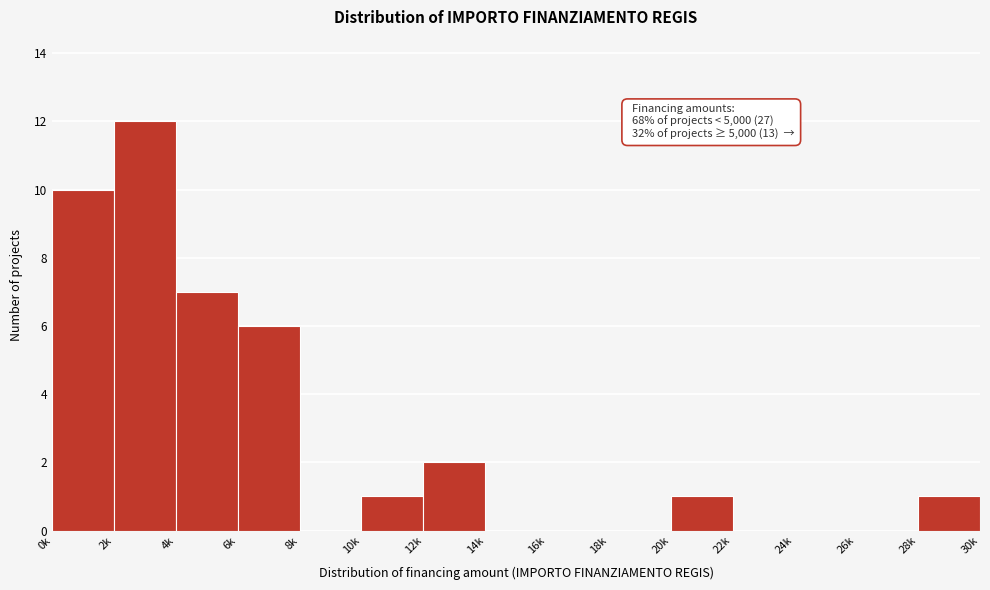

Reading right to left, list all the values displayed in this chart.

28k=1	26k=0	24k=0	22k=0	20k=1	18k=0	16k=0	14k=0	12k=2	10k=1	8k=0	6k=6	4k=7	2k=12	0k=10